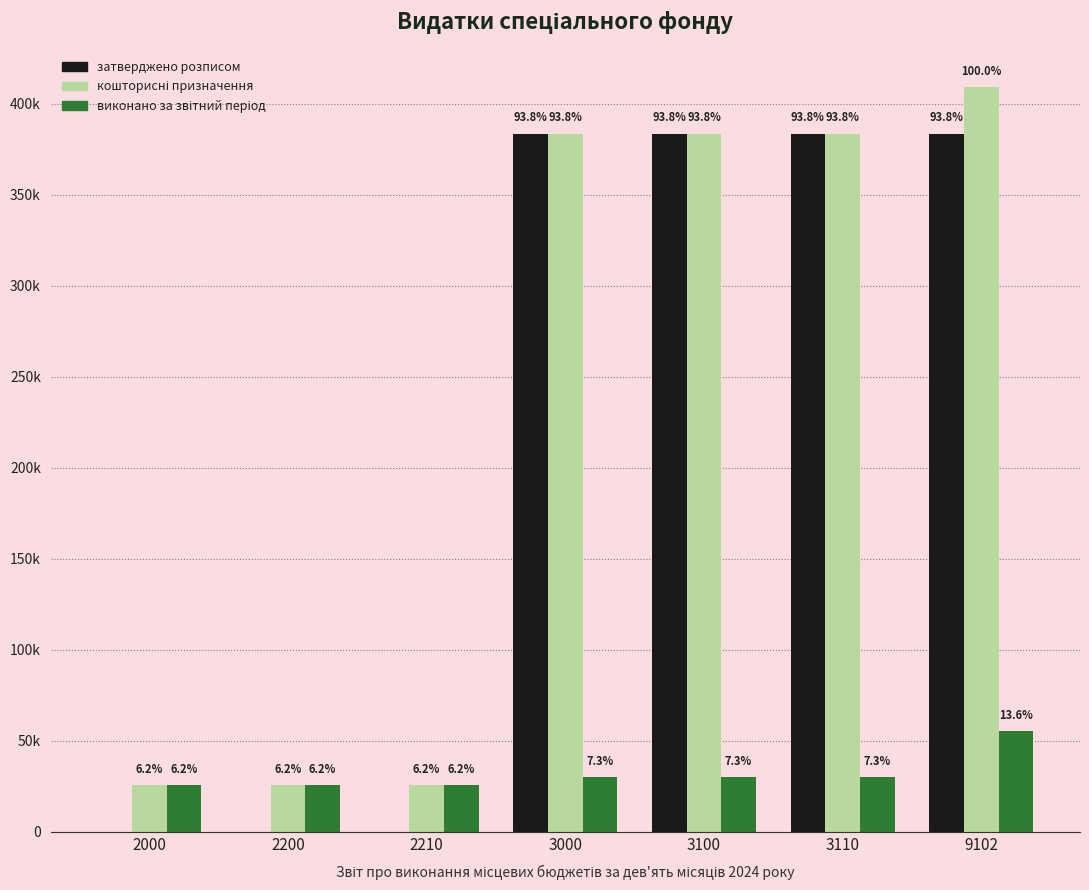

Are the bars grouped side by side (vs. stacked)?

Yes